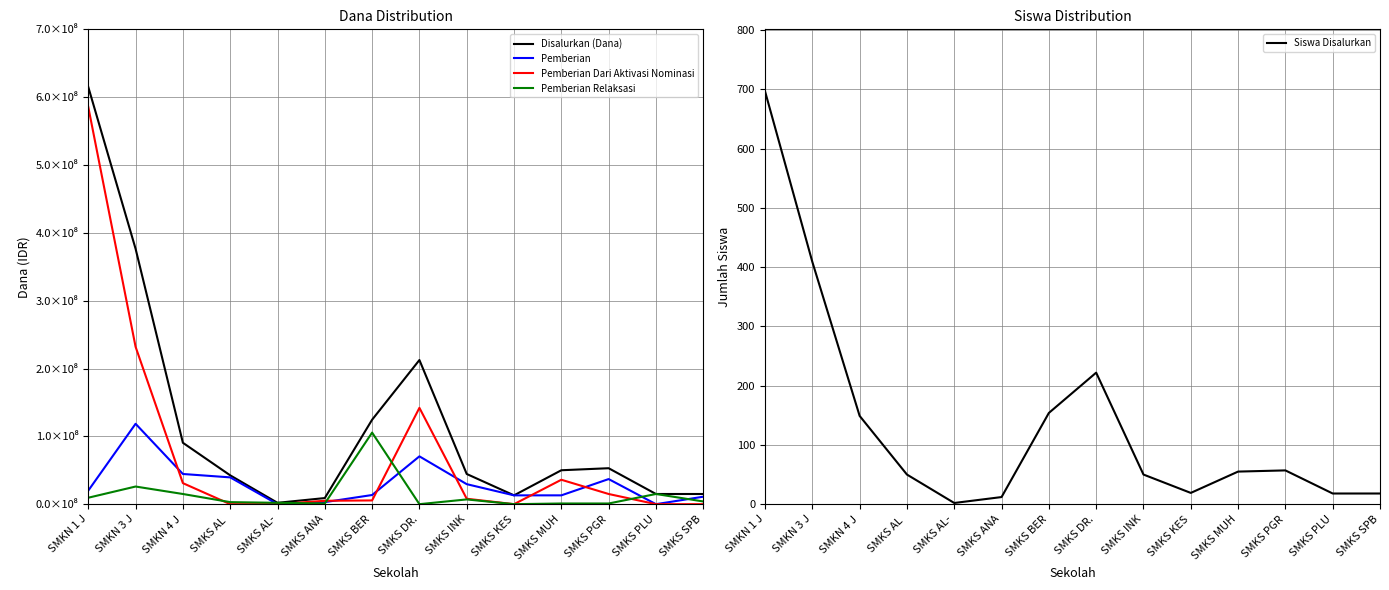

Is this an area chart (filled region under the line)?

No